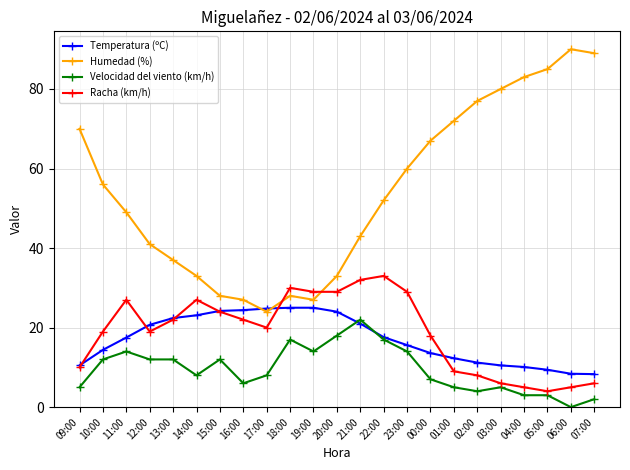

Is the value of Racha (km/h) at 23:00 greater than the value of Velocidad del viento (km/h) at 01:00?

Yes